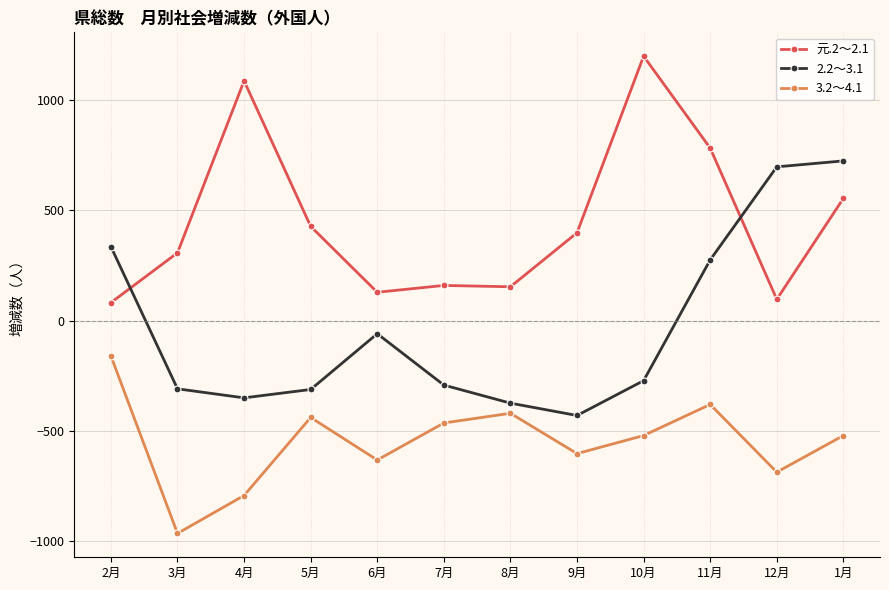

Does the chart have visible grid lines?

Yes